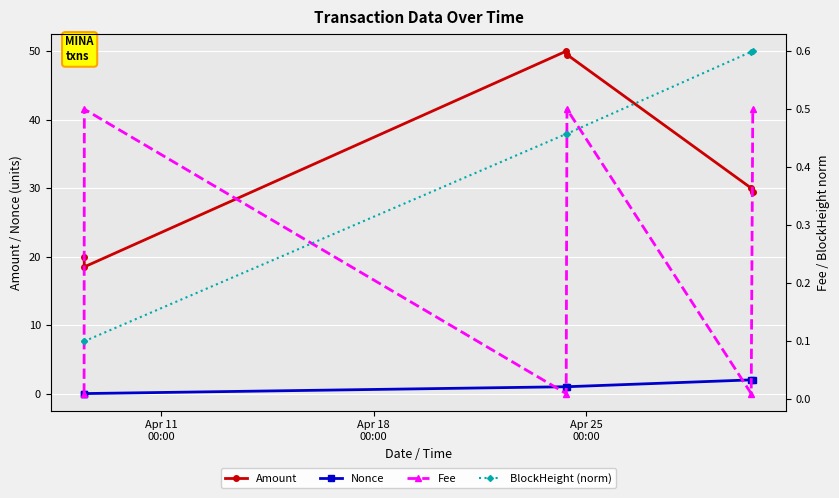

True or false: Nonce and Amount cross at least once.

False